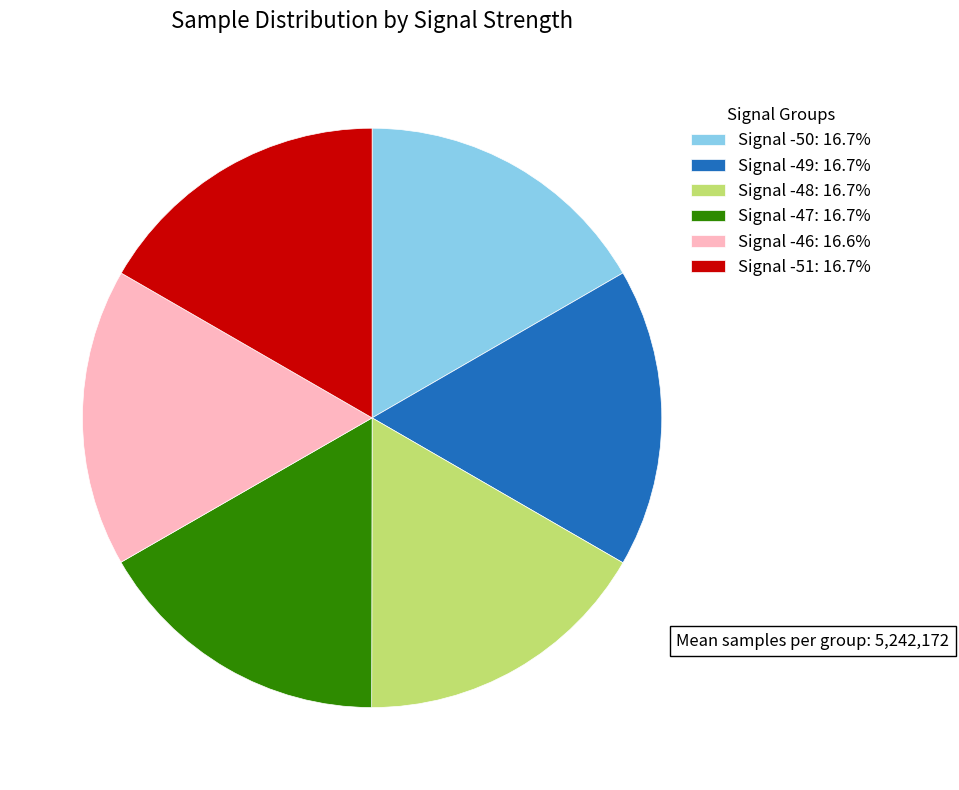

Is there a majority slice in this chart?

No